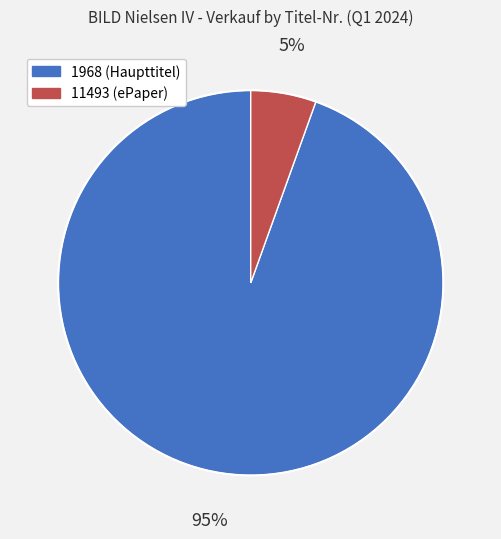

Is it true that 1968 is 99% of the pie?

False